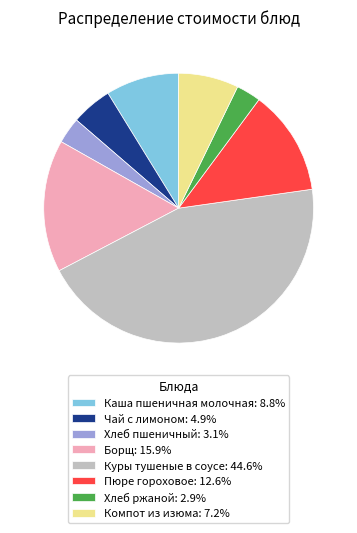

How many segments does this pie chart have?

8